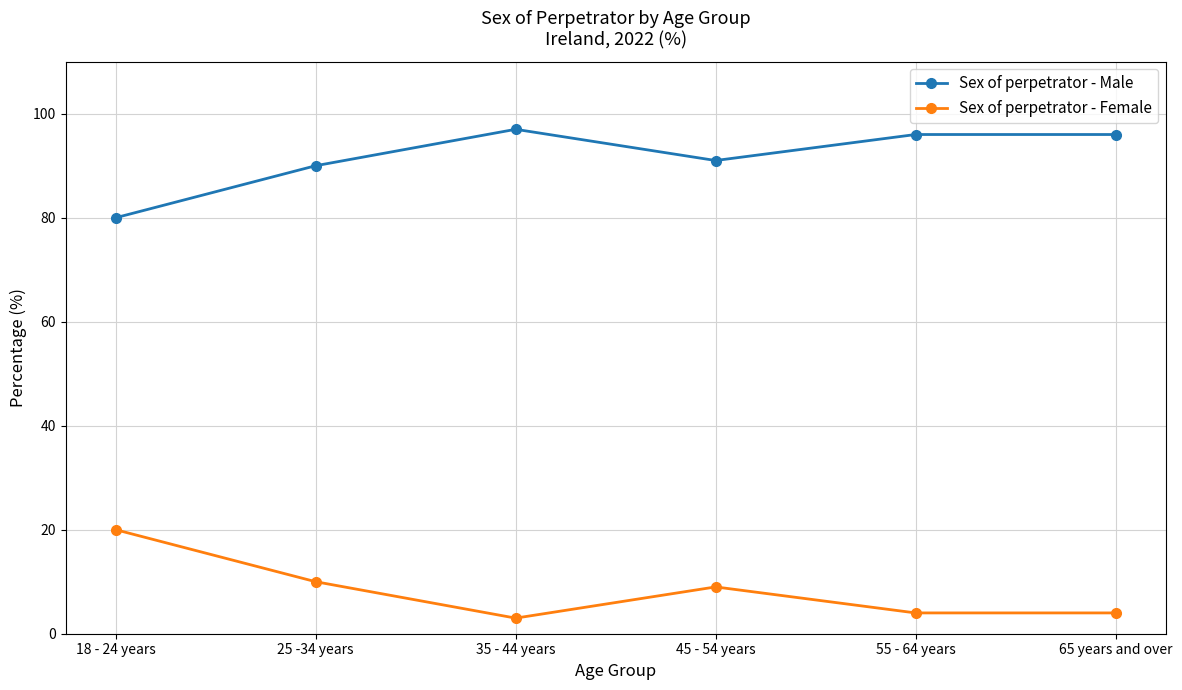

True or false: Sex of perpetrator - Male and Sex of perpetrator - Female cross at least once.

False